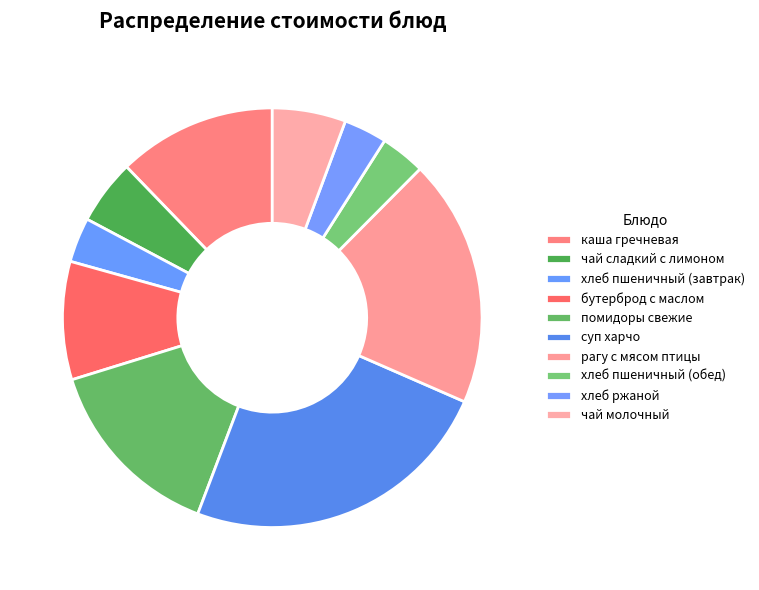

How many segments does this pie chart have?

10